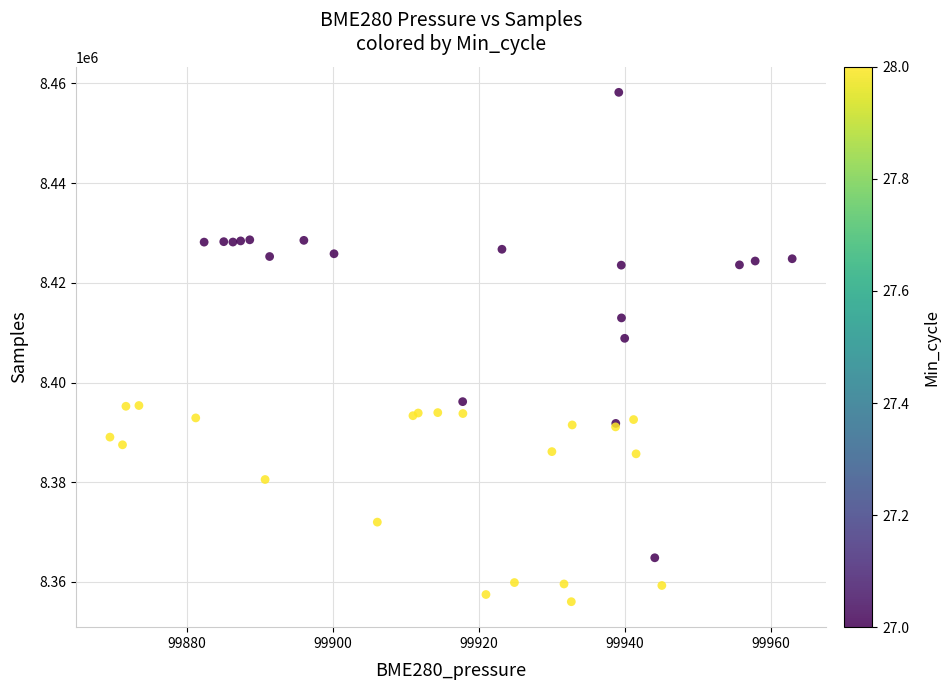

What Y value in the scatter plot is closest to 8407119?

8408862